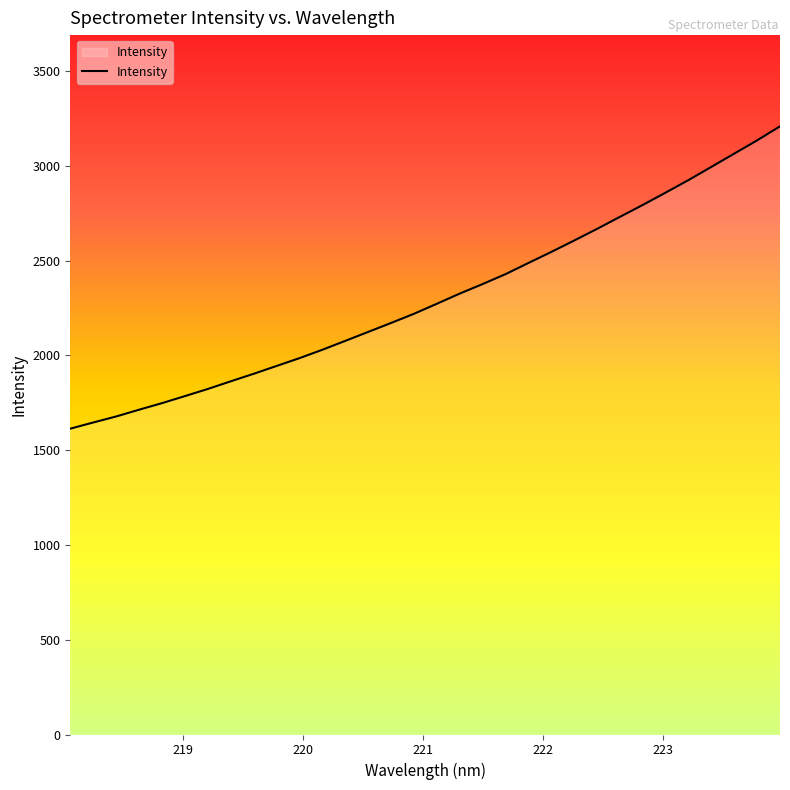

What is the minimum value shown in the chart?

1613.6